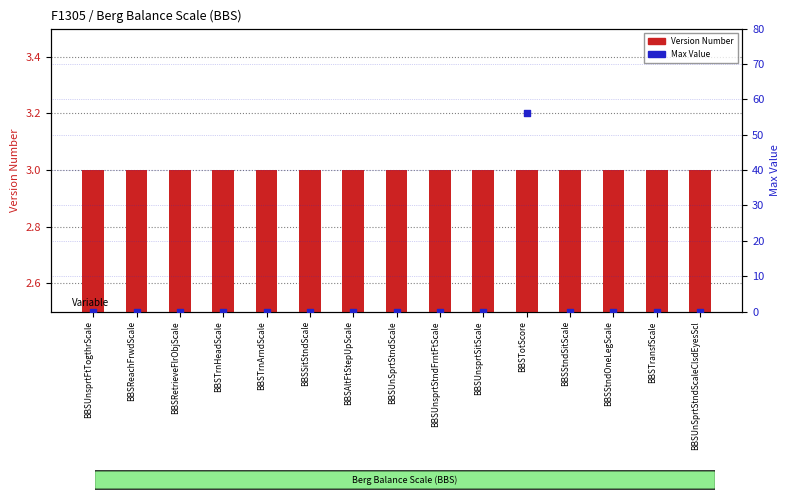

Which series has the largest total across all categories?

Max Value